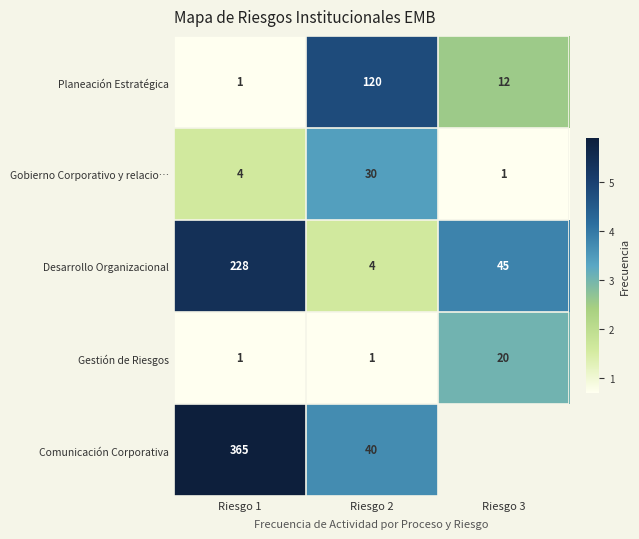

Between Riesgo 1 and Riesgo 2, which series saw the biggest shift?

Comunicación Corporativa